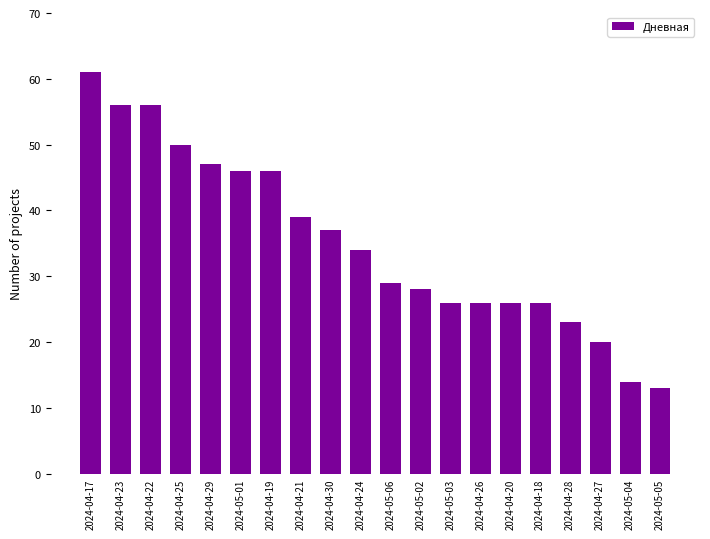

What is the sum of all values?

703